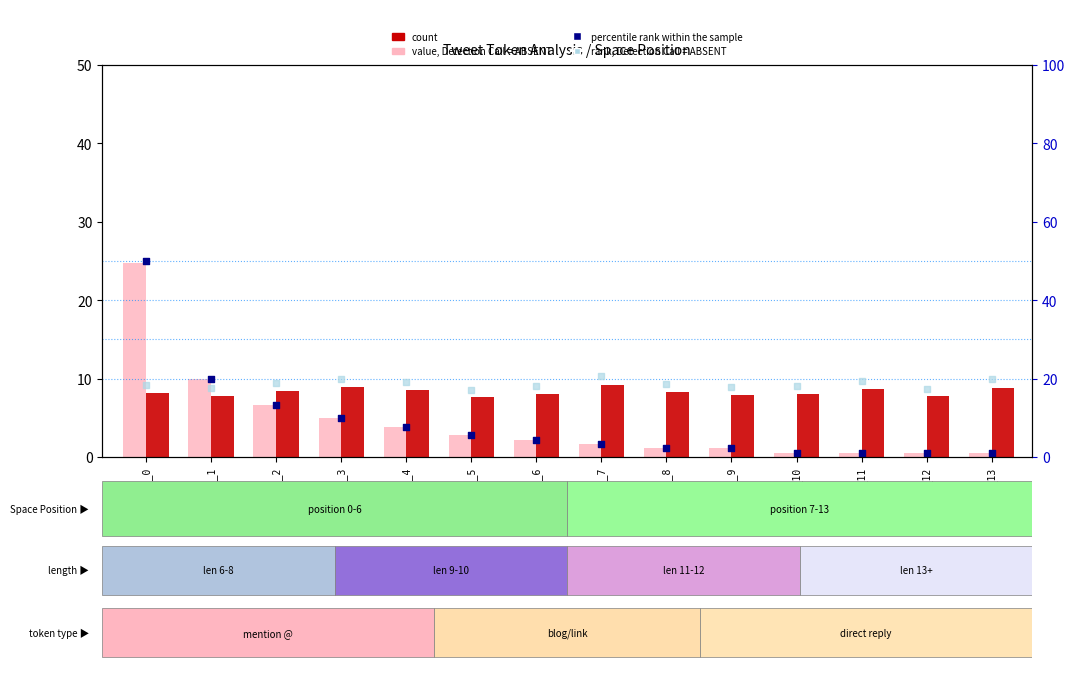

What is the total value across all series at pos_13?

19.8